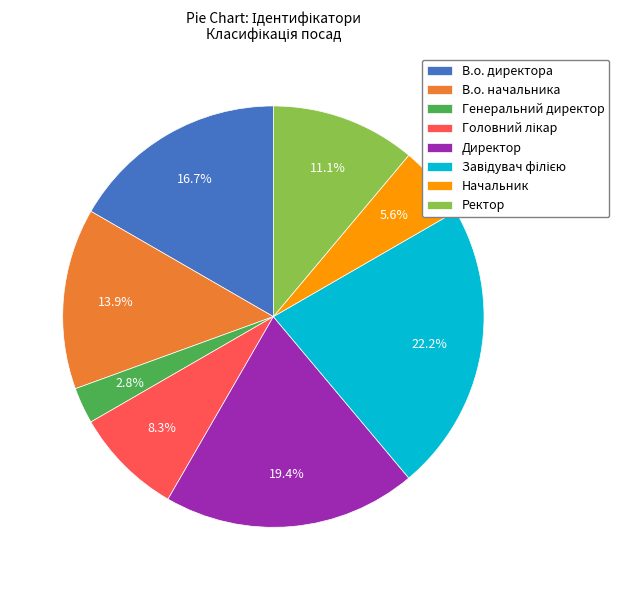

Is there a majority slice in this chart?

No